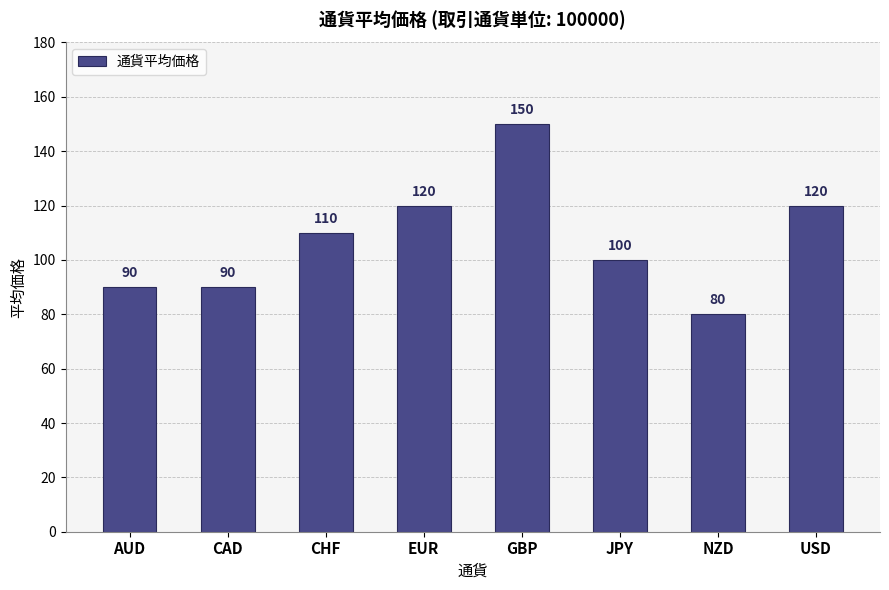

True or false: the data shows 90 at AUD.

True